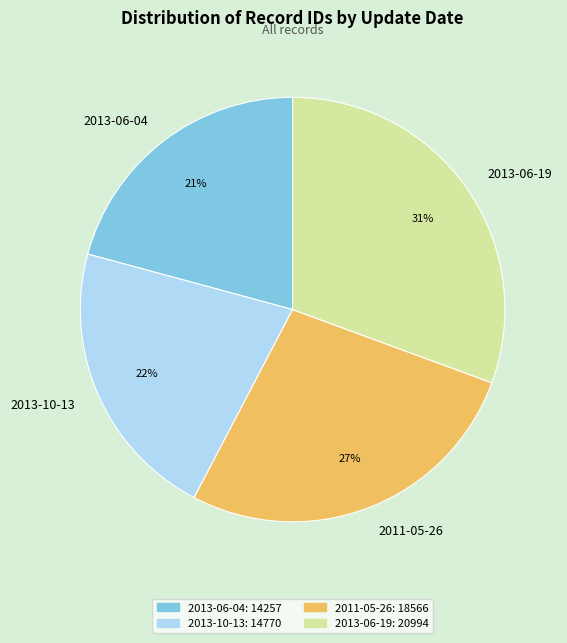

Is there any slice that represents more than half of the pie?

No